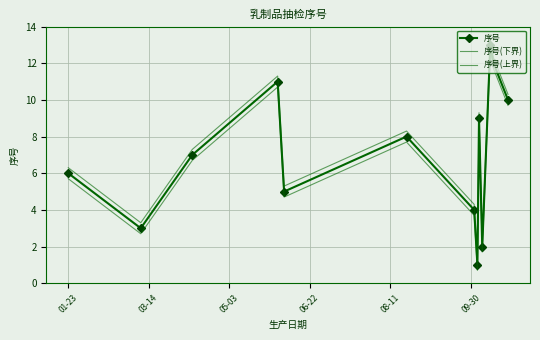

How many lines are shown in the chart?

3